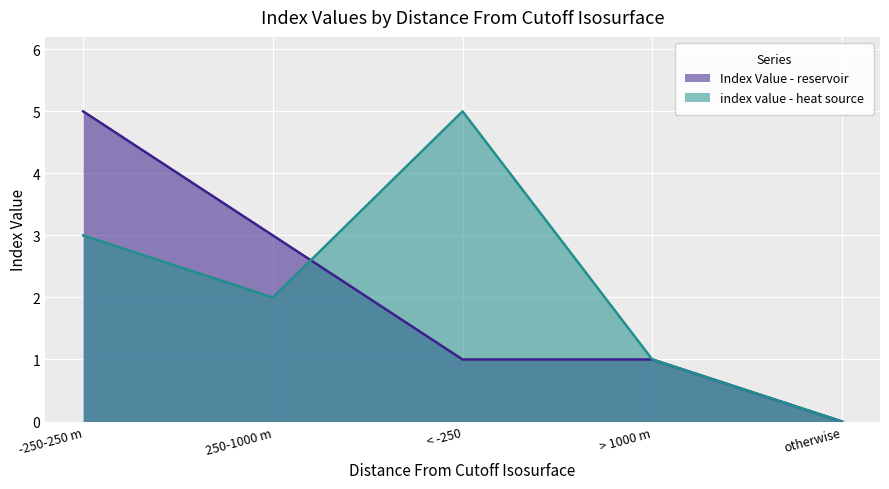

What is the label of the 3rd point from the right?

< -250